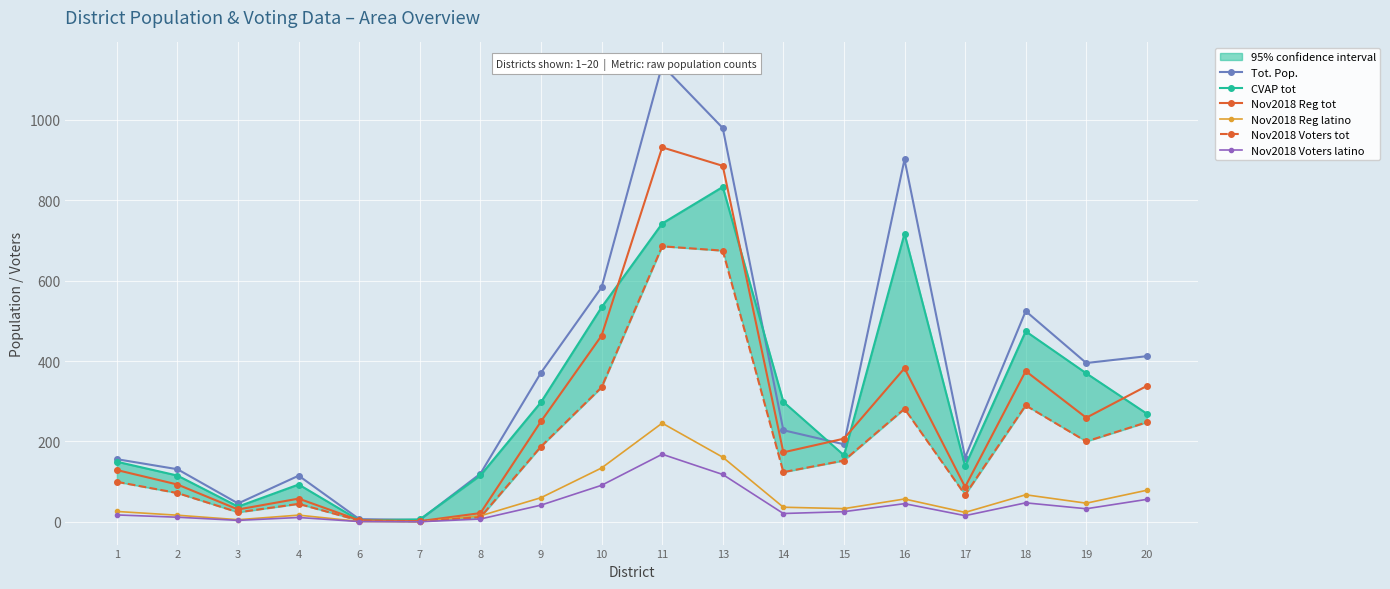

What is the spread (max minus min) of values at 15?

181.5